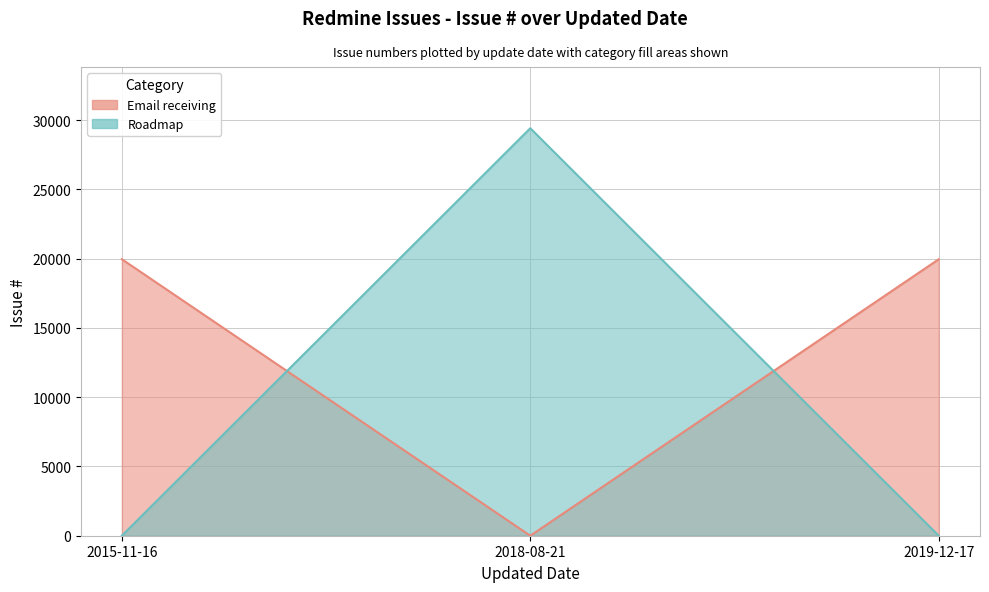

List the labels in order of value, smallest first.

2018-08-21, 2019-12-17, 2015-11-16